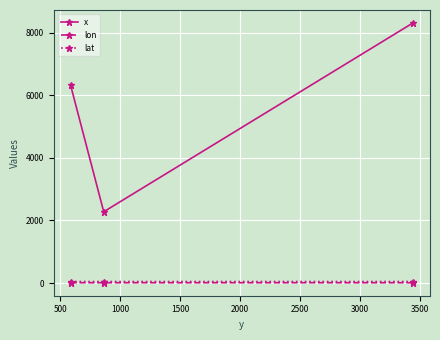

Which series has the widest spread of values?

x